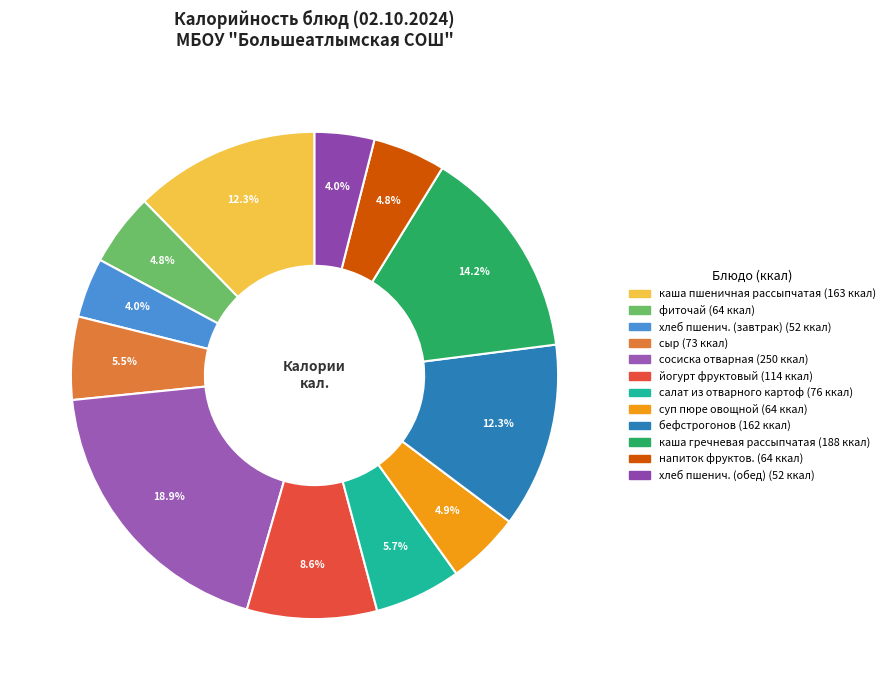

What is the ratio of the value at каша гречневая рассыпчатая to the value at сыр?

2.6